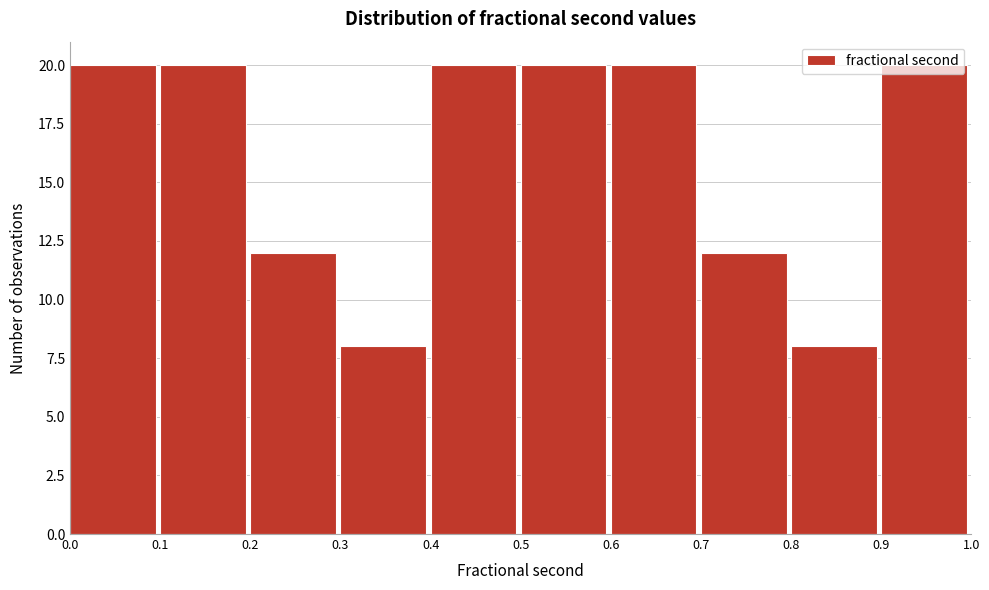

Reading left to right, transcribe this chart: for each bar, give the range it covers on the x-axis and its height. The values are not printed on the chart, so give them approximately, as read against the axis.

0.0 to 0.1: 20
0.1 to 0.2: 20
0.2 to 0.3: 12
0.3 to 0.4: 8
0.4 to 0.5: 20
0.5 to 0.6: 20
0.6 to 0.7: 20
0.7 to 0.8: 12
0.8 to 0.9: 8
0.9 to 1.0: 20